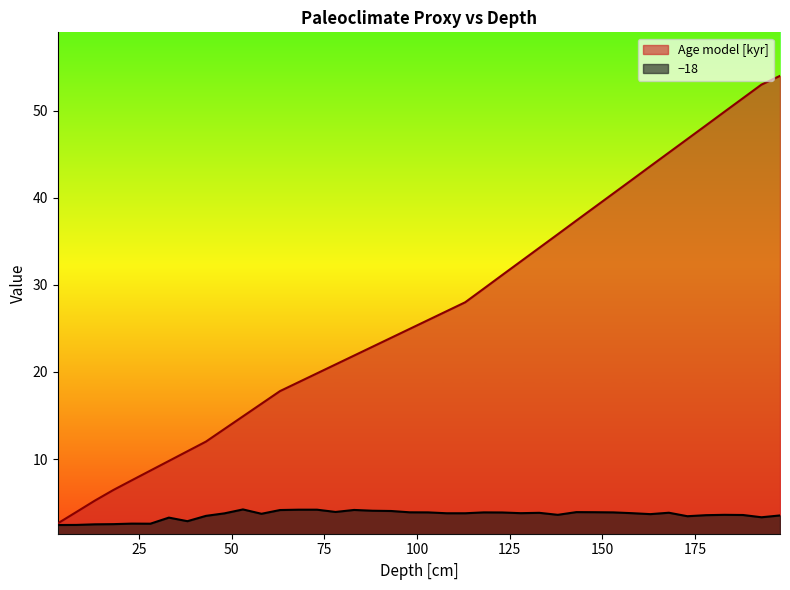

Rank the series by their maximum value, from highest to lowest.

Age model [kyr], −18